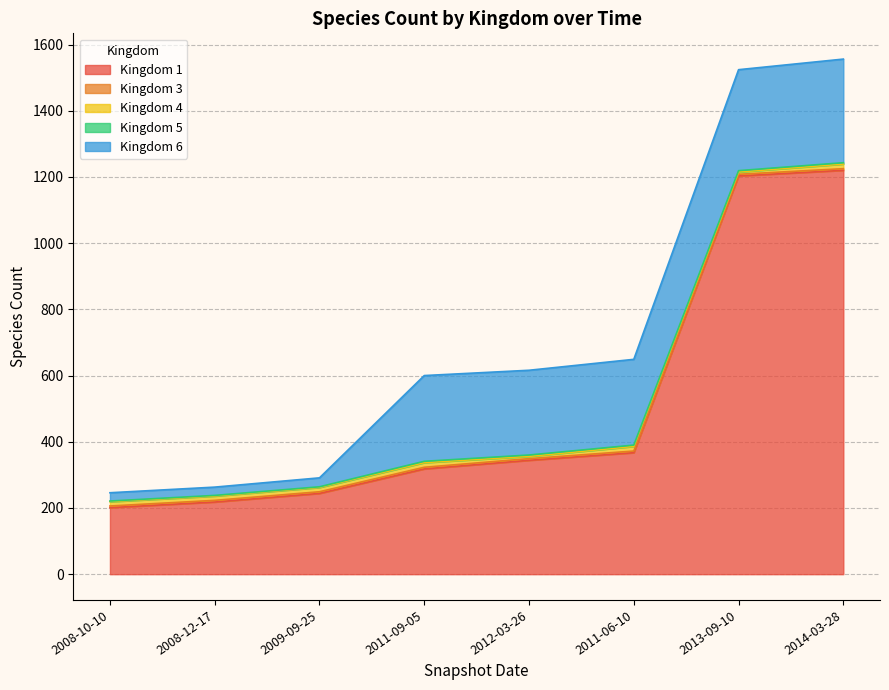

How many lines are shown in the chart?

5